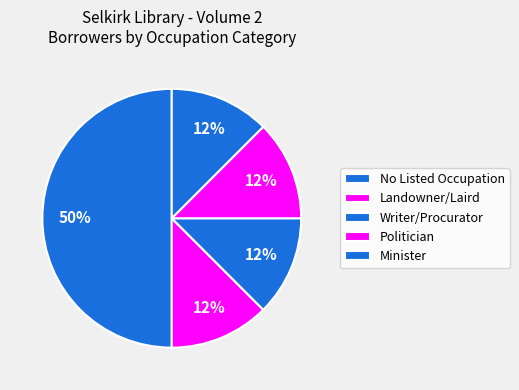

Count the number of slices in the pie.

5